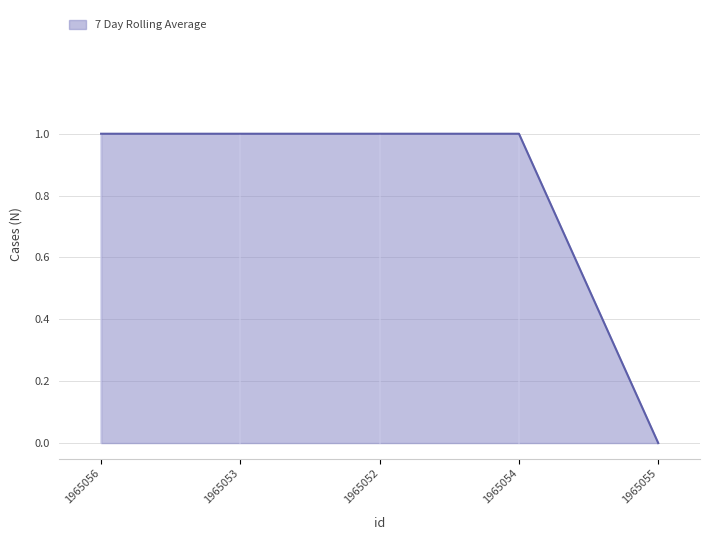

Reading left to right, transcribe all the data shown in this chart.

1	1	1	1	0